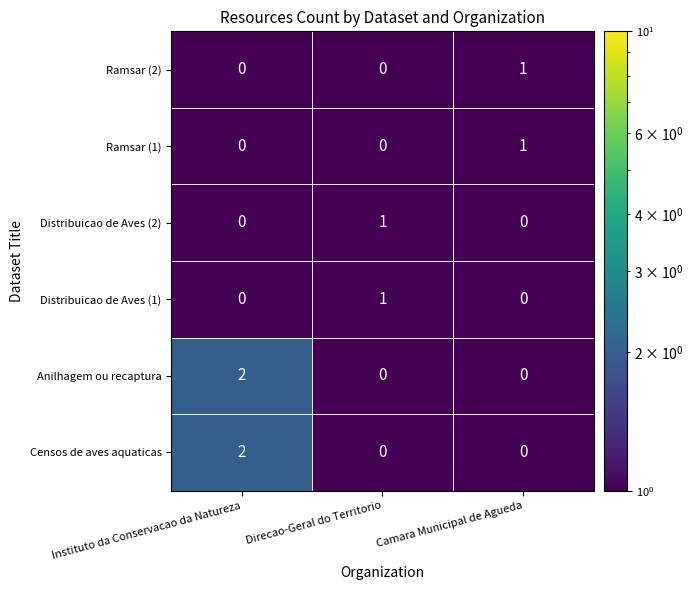

At how many categories does at least one series exceed 0?

3